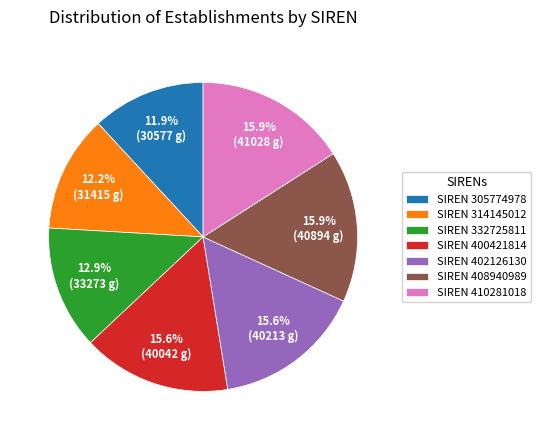

Does any single category account for the majority?

No